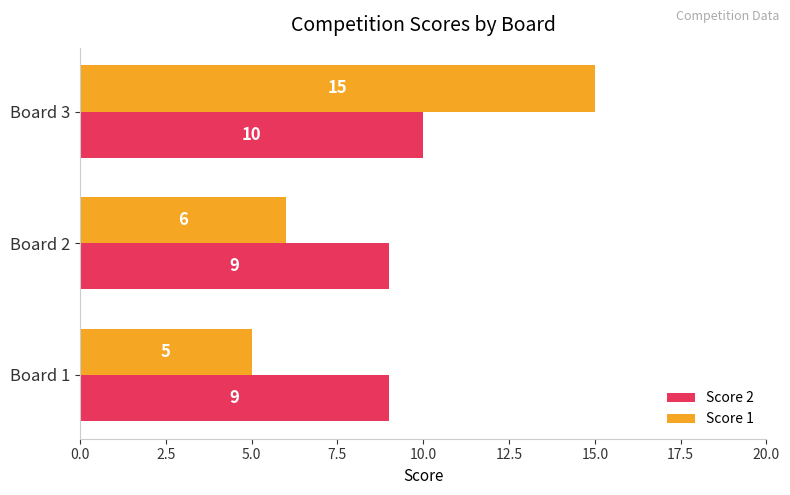

The Score 2 series shows 13 at Board 1. True or false?

False